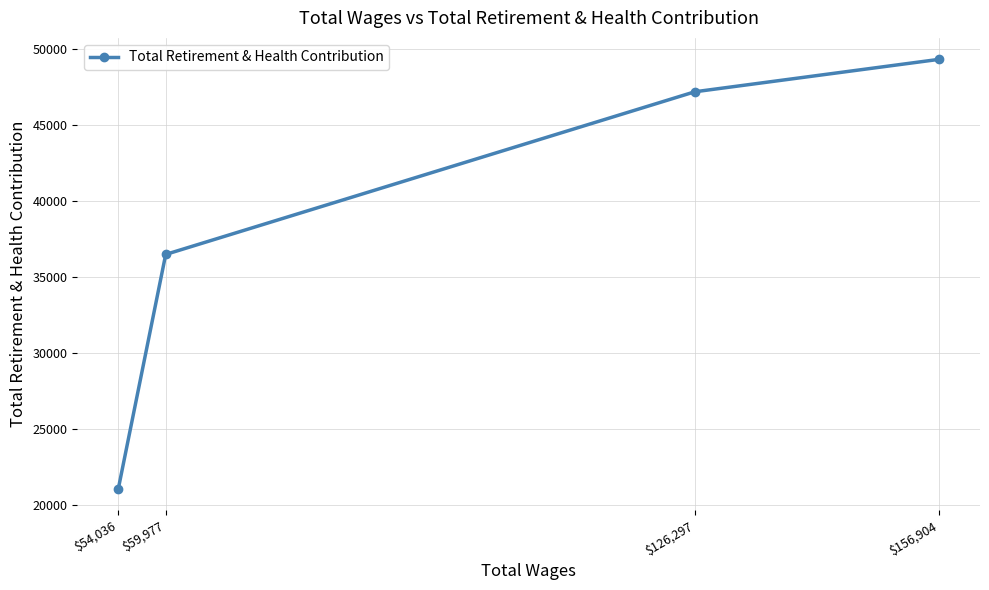

What is the sum of all values?

154115